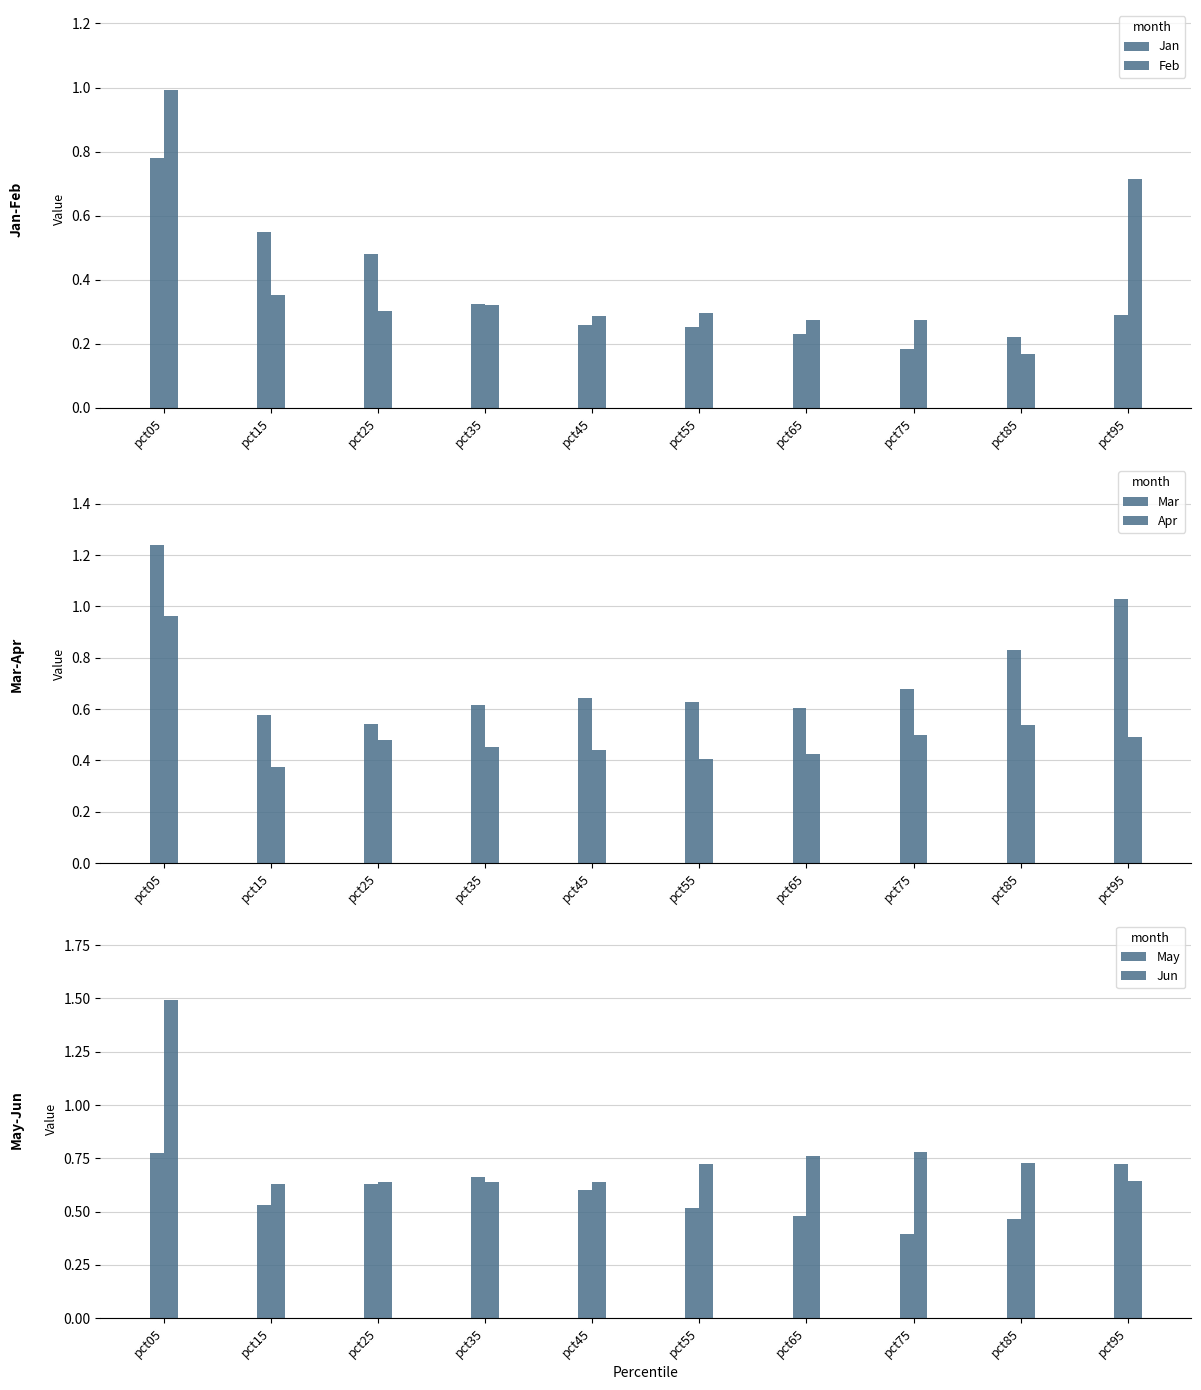

Are the bars grouped side by side (vs. stacked)?

Yes